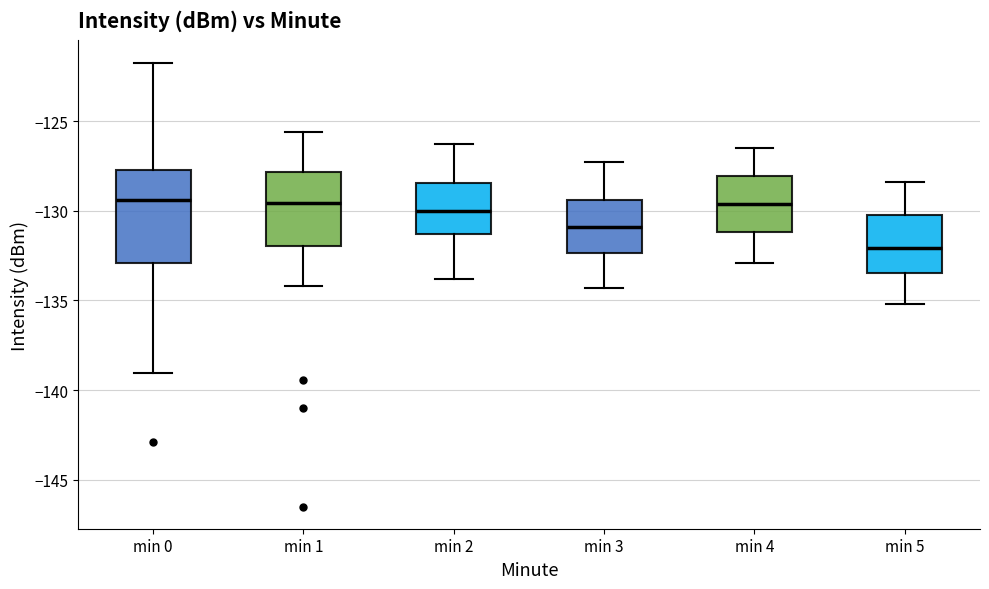

Reading left to right, transcribe this box plot: for each box, give where its median line is, the range the box spans, and where its two whiskers end, as read against the y-axis. The values are not printed on the chart, so give them approximately, as read against the axis.

min 0: median -129.5, box -133.0 to -127.5, whiskers -139.0 to -121.5
min 1: median -129.5, box -132.0 to -128.0, whiskers -134.0 to -125.5
min 2: median -130.0, box -131.5 to -128.5, whiskers -134.0 to -126.5
min 3: median -131.0, box -132.5 to -129.5, whiskers -134.5 to -127.5
min 4: median -129.5, box -131.0 to -128.0, whiskers -133.0 to -126.5
min 5: median -132.0, box -133.5 to -130.0, whiskers -135.0 to -128.5